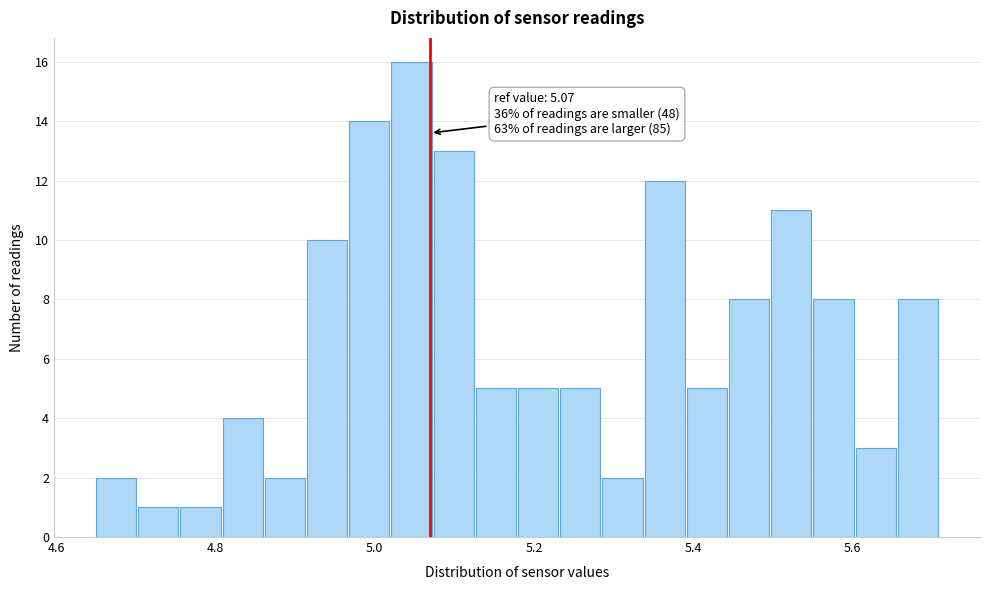

Read against the x-axis, roughly where is the centre of the tallest bar?

5.04